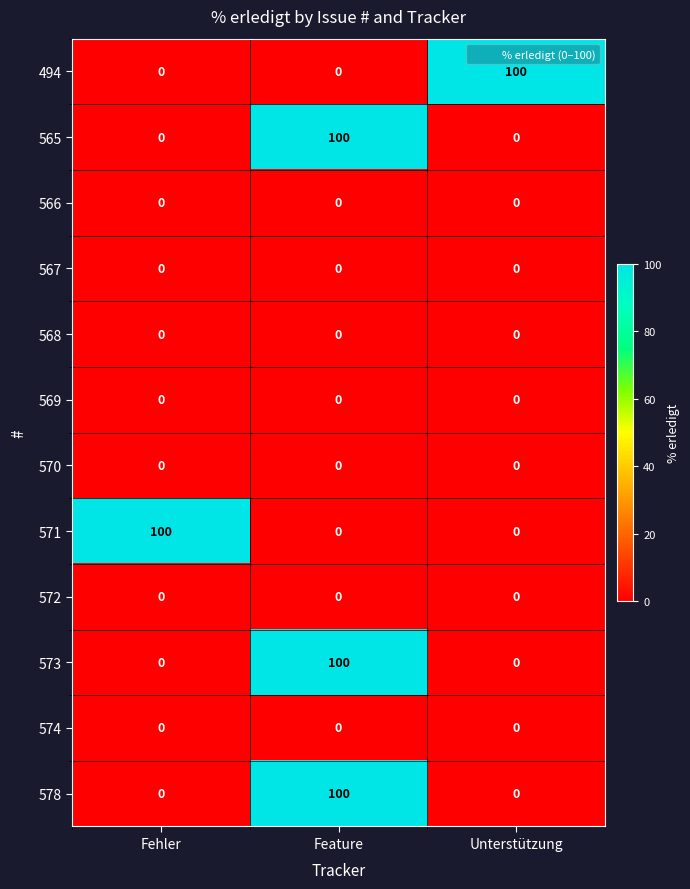

What is the highest value of the 494 series?

100